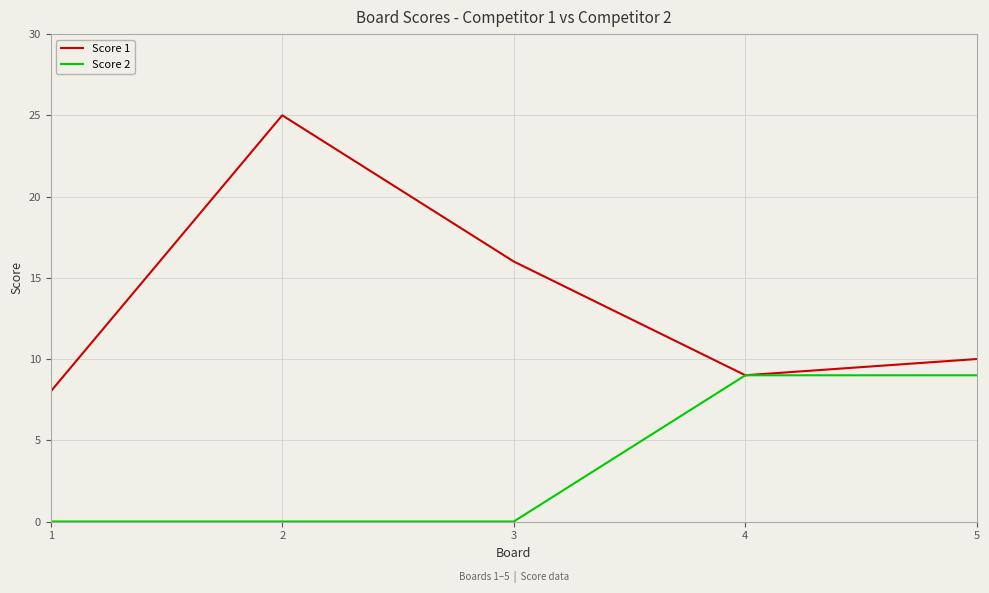

Which series has the widest spread of values?

Score 1